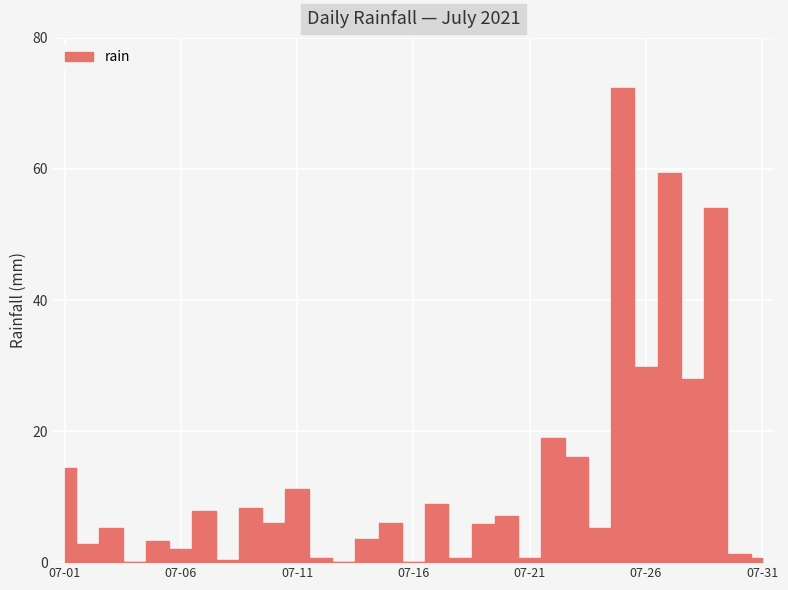

The value at 2021-07-24 is 5.2. True or false?

True